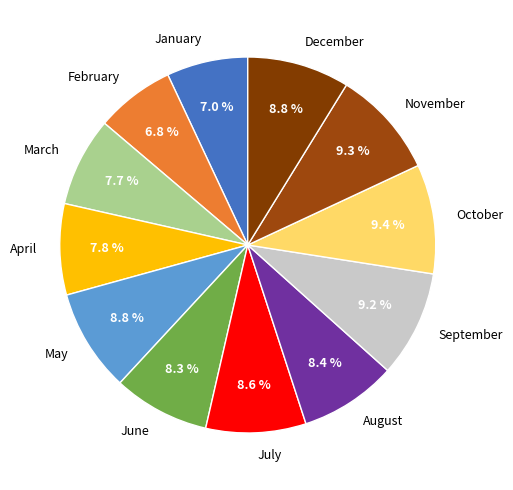

To the nearest percent, what is the combined percentage of May and January?

16%